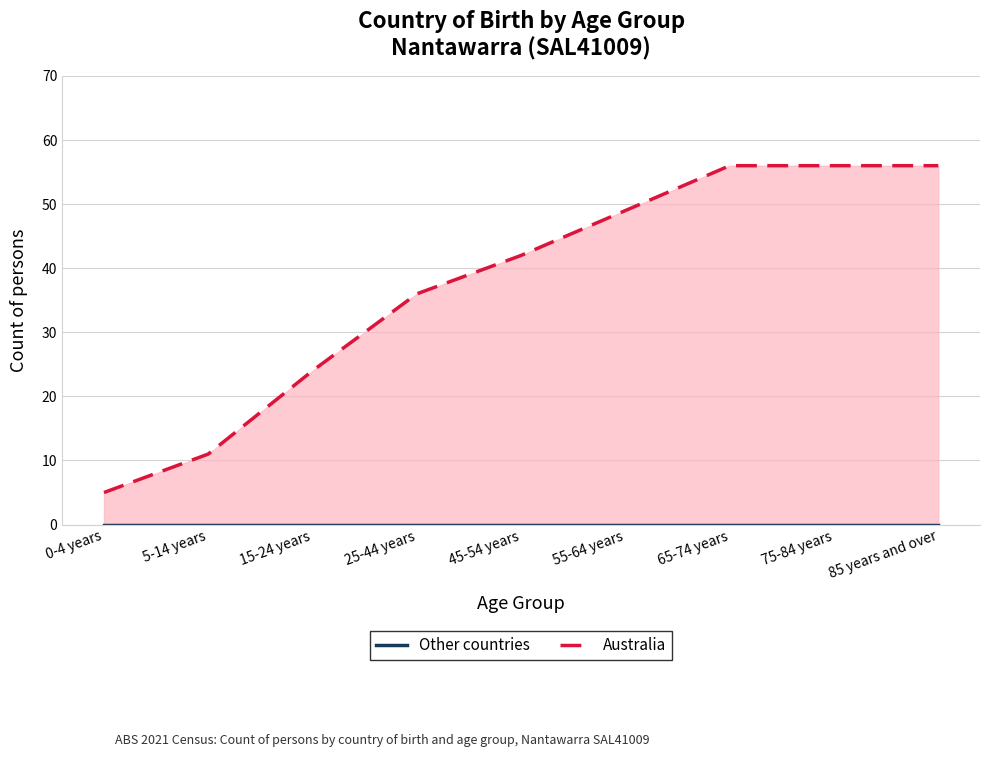

At 75-84 years, list the series in order from largest to smallest.

Australia (line), Other countries (line)